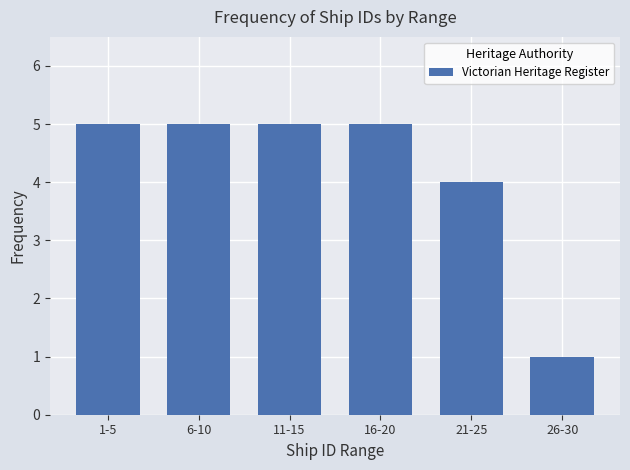

Reading left to right, what are all the values shown in this chart?

5	5	5	5	4	1